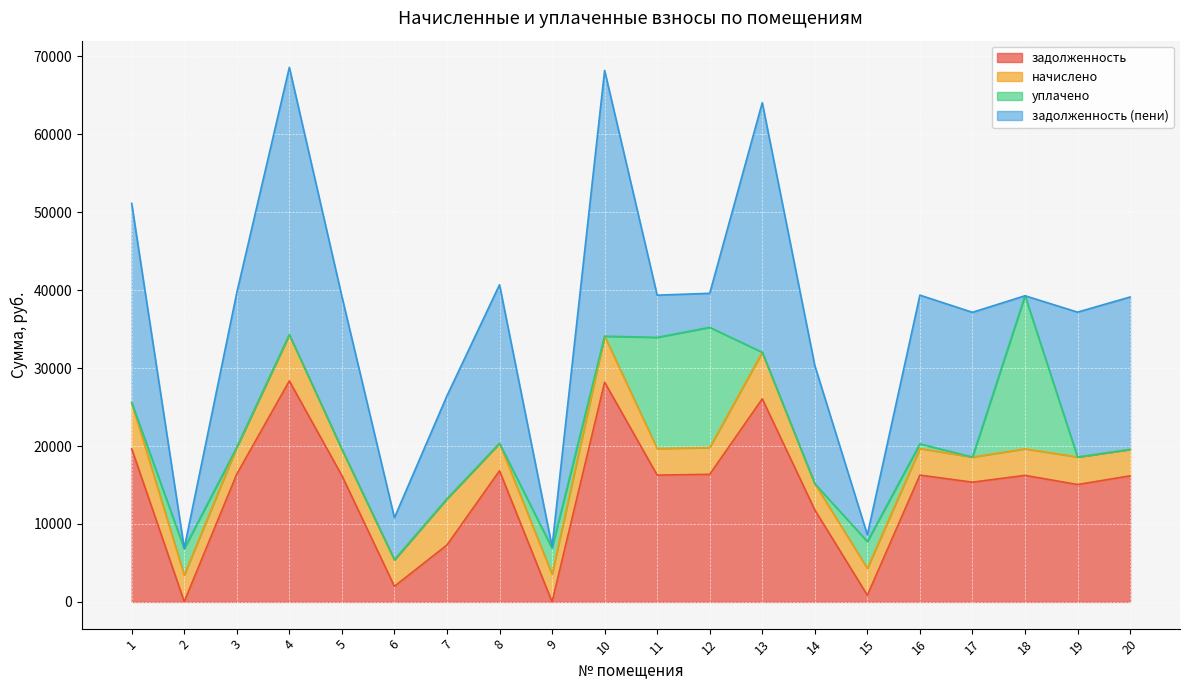

What are all the series names shown in the legend?

задолженность, начислено, уплачено, задолженность (пени)